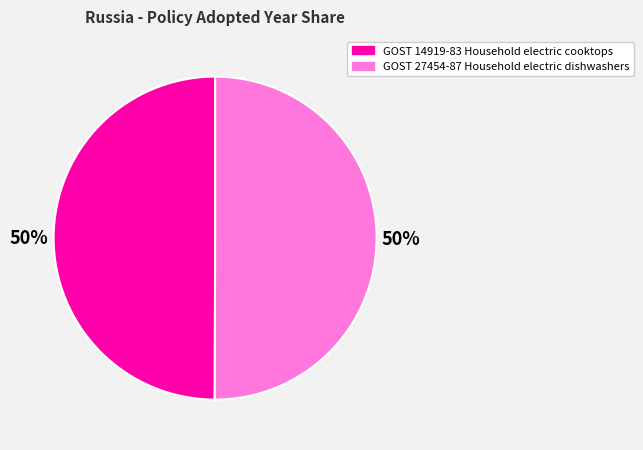

What is the ratio of the value at GOST 27454-87 Household electric dishwashers to the value at GOST 14919-83 Household electric cooktops?

1.0